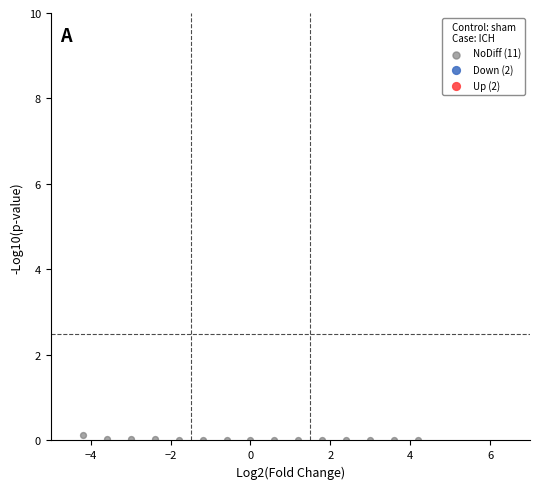

What is the range of X values (max minus min)?

8.4